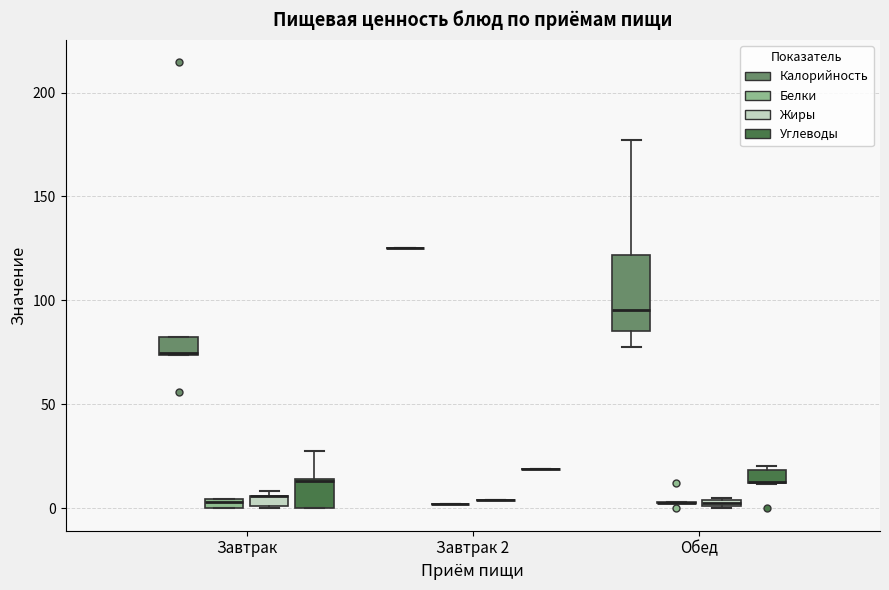

Comparing the boxes themselves (not the whiskers), which one is the tallest?

Обед (Калорийность)